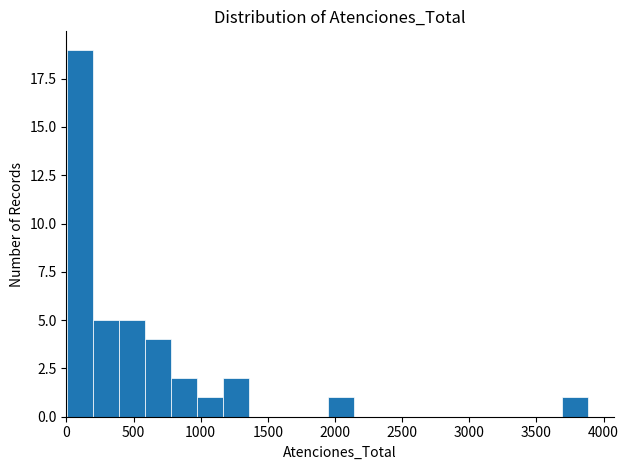

Around what value on the x-axis is the tallest bar? Give the approximate position of its centre, as read against the axis.

100